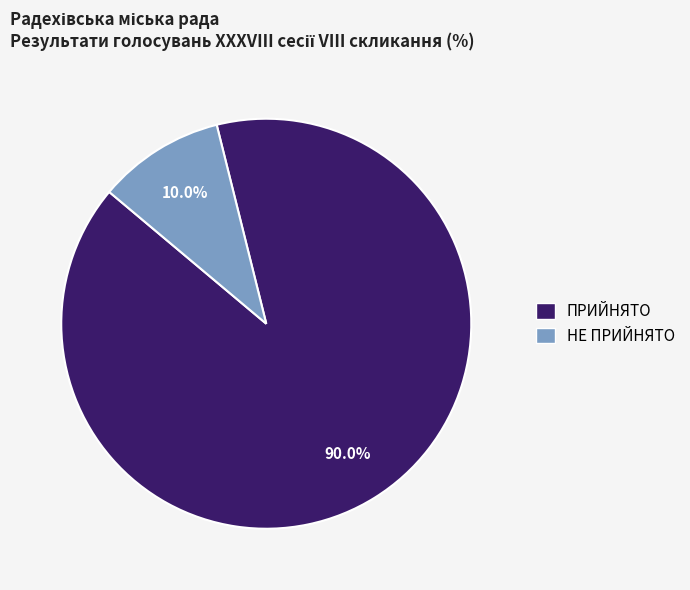

Is it true that НЕ ПРИЙНЯТО is 22% of the pie?

False